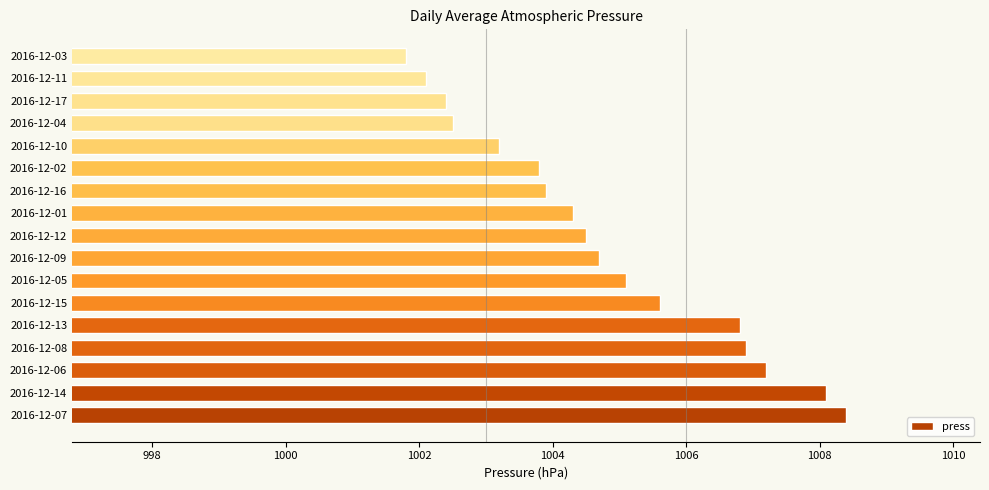

What is the greatest value displayed?

1008.4